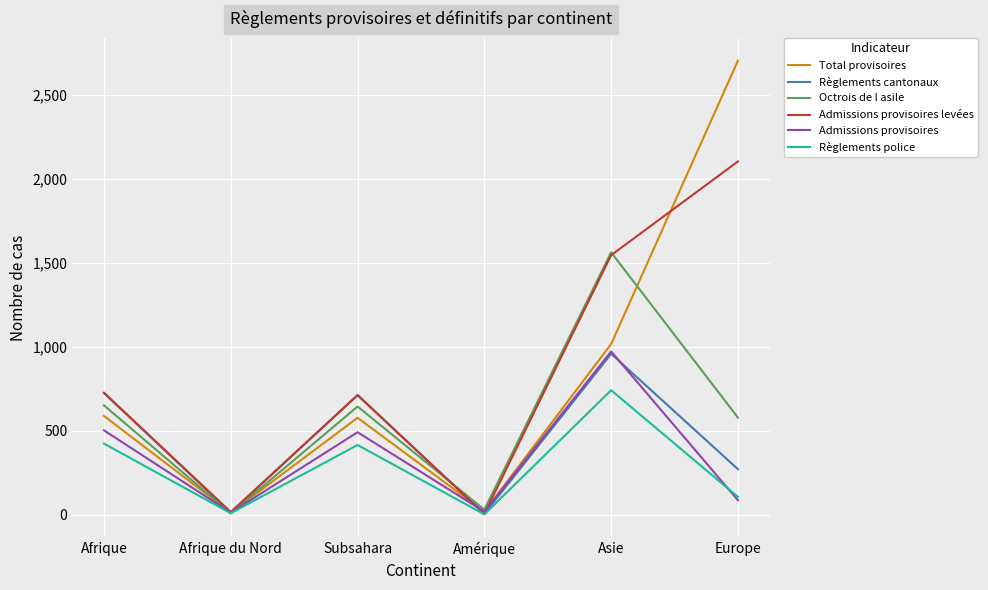

At how many categories does at least one series exceed 1844?

1